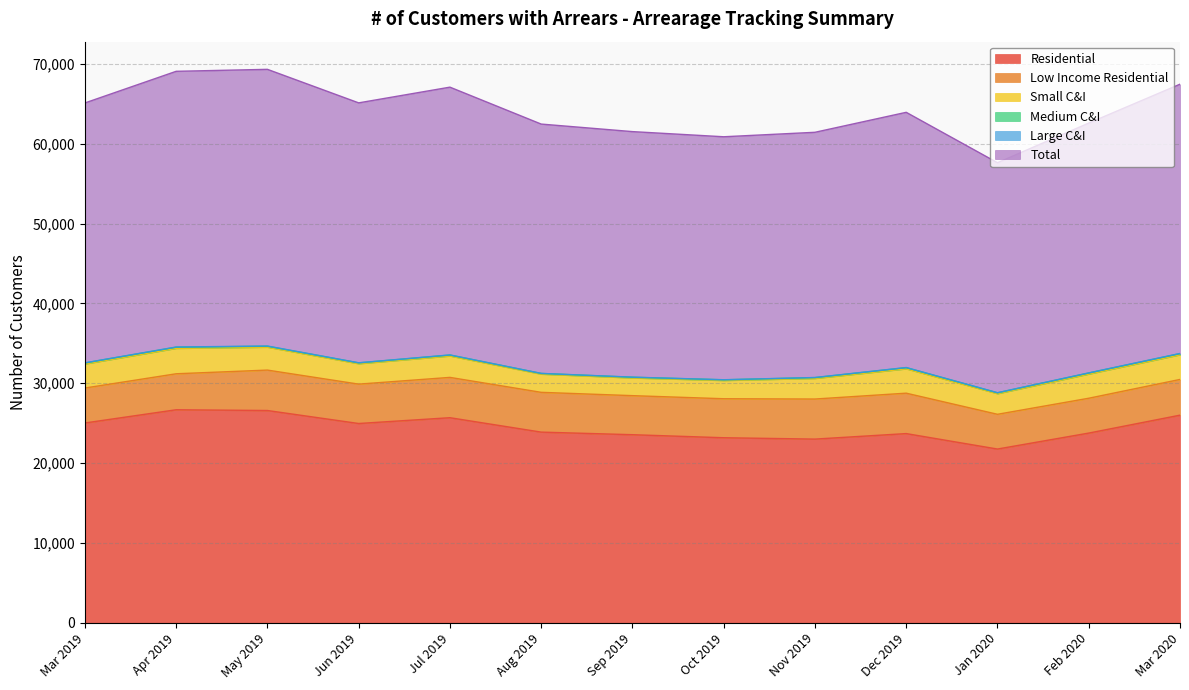

What is the average value of the Residential series?

24441